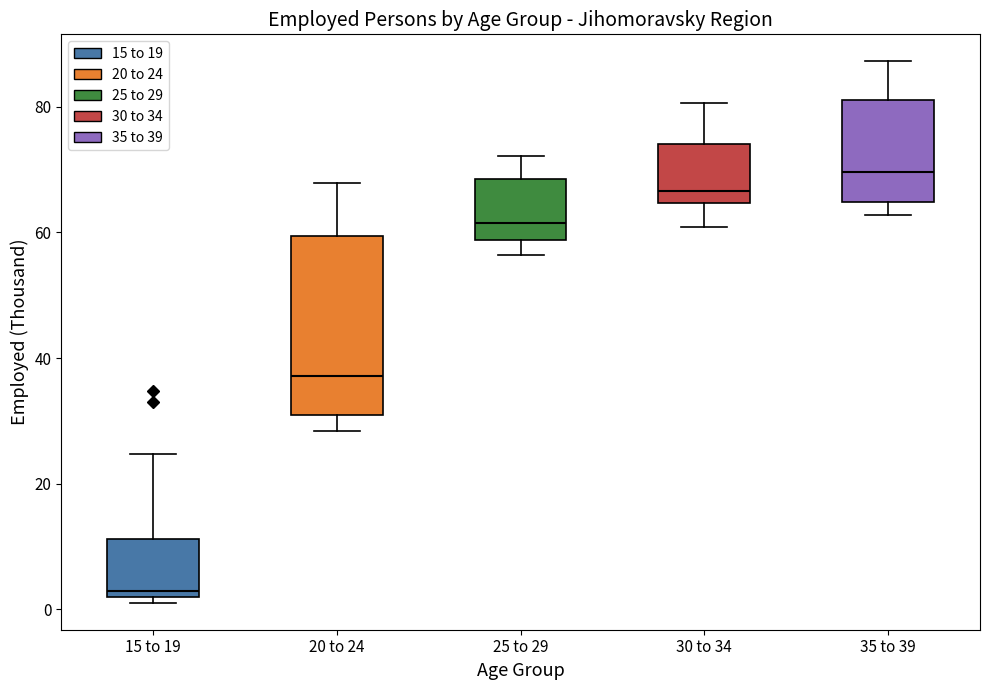

Where is the lower edge of the box for 20 to 24 on the y-axis? The values are not printed on the chart, so give them approximately, as read against the axis.

30